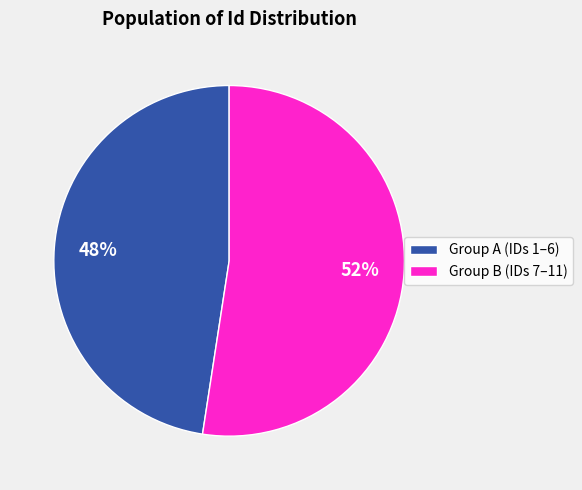

Does any single category account for the majority?

Yes